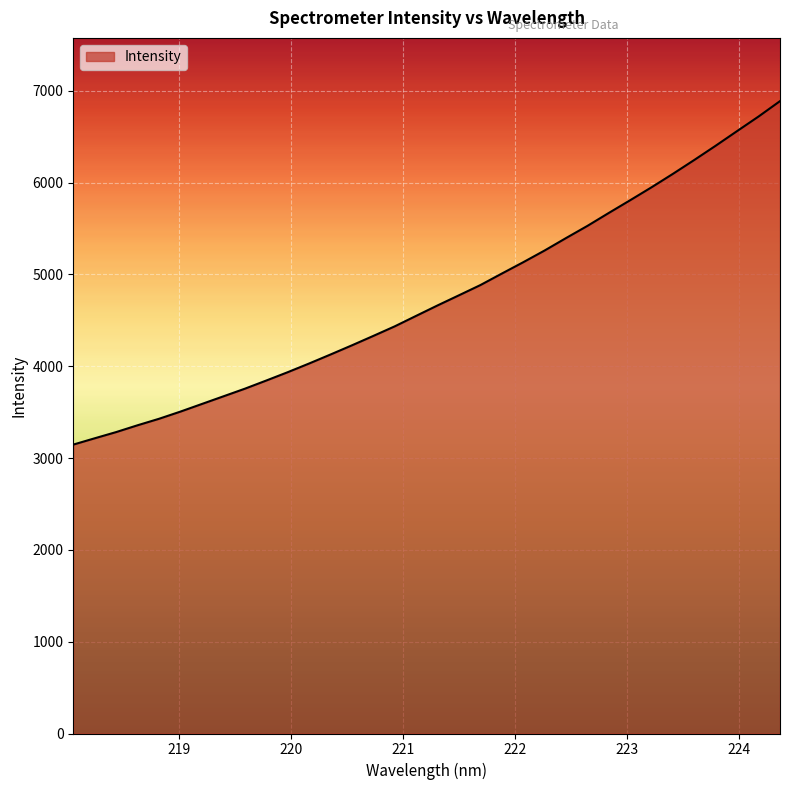

What is the difference between the maximum and minimum values?

3741.0